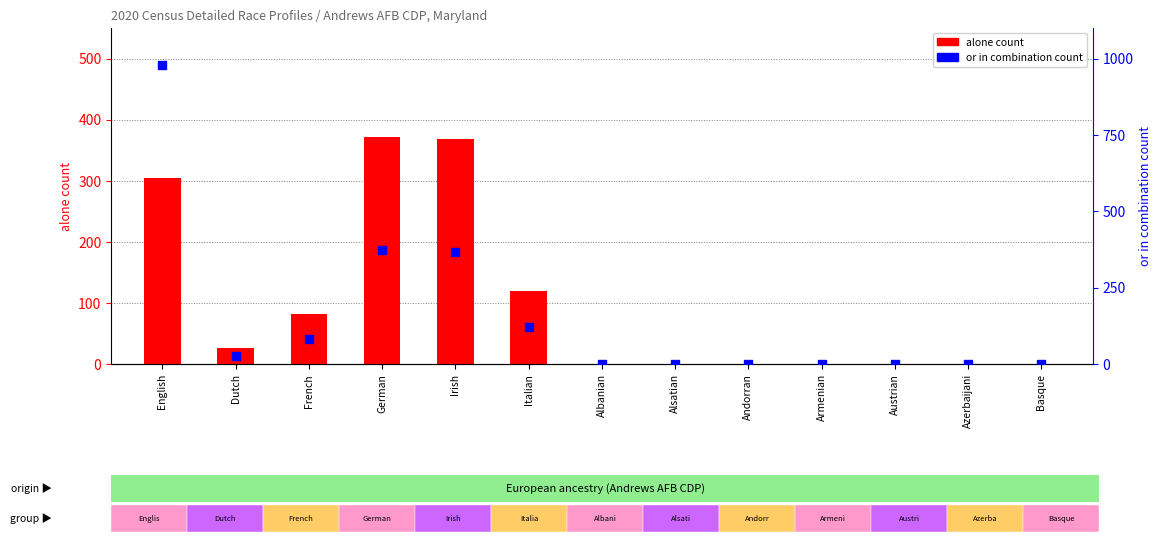

Is the value of alone count at Irish greater than the value of or in combination count at Irish?

No